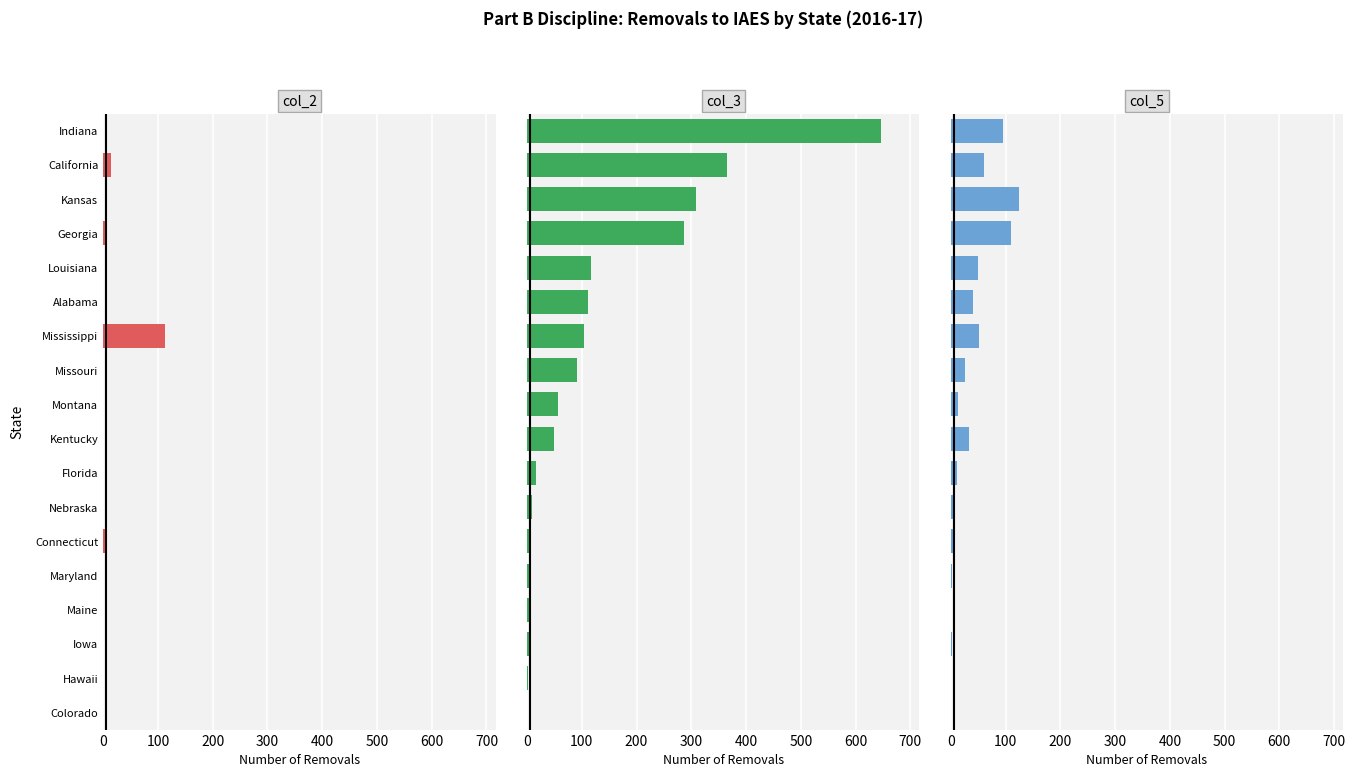

What is the difference between the highest and lowest values at California?

351